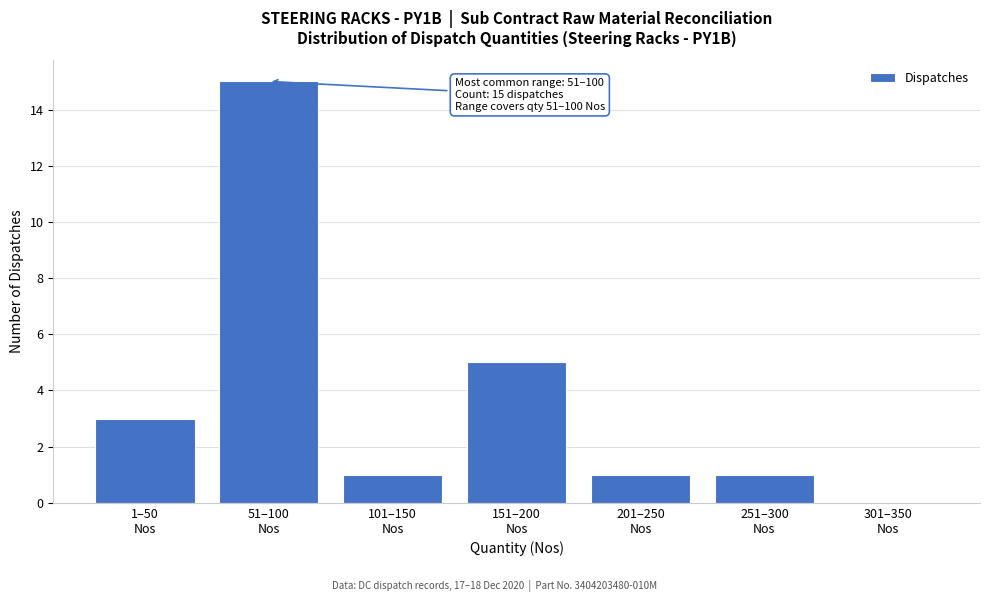

What is the sum of all values?

26